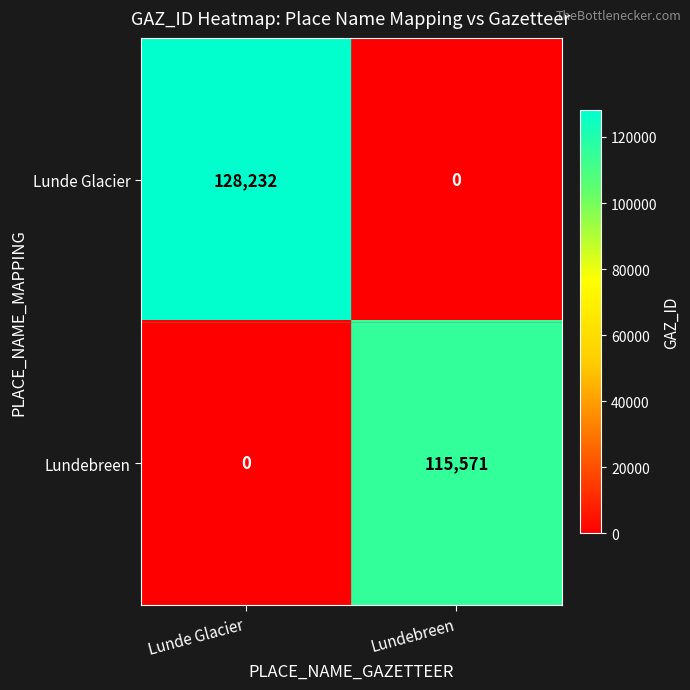

At how many categories does at least one series exceed 53014?

2